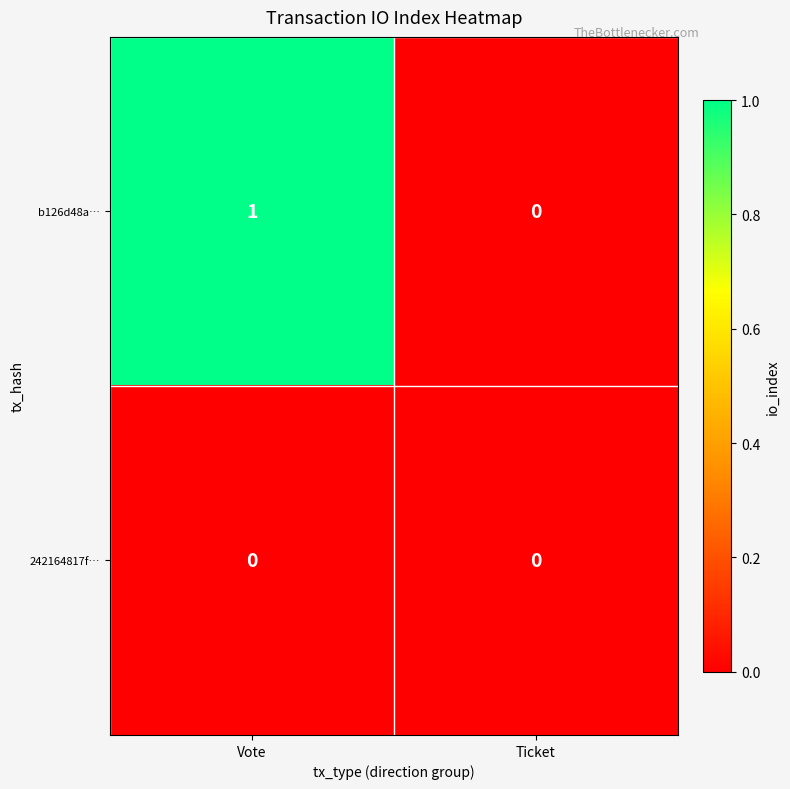

At which category is the sum across all series the highest?

Vote